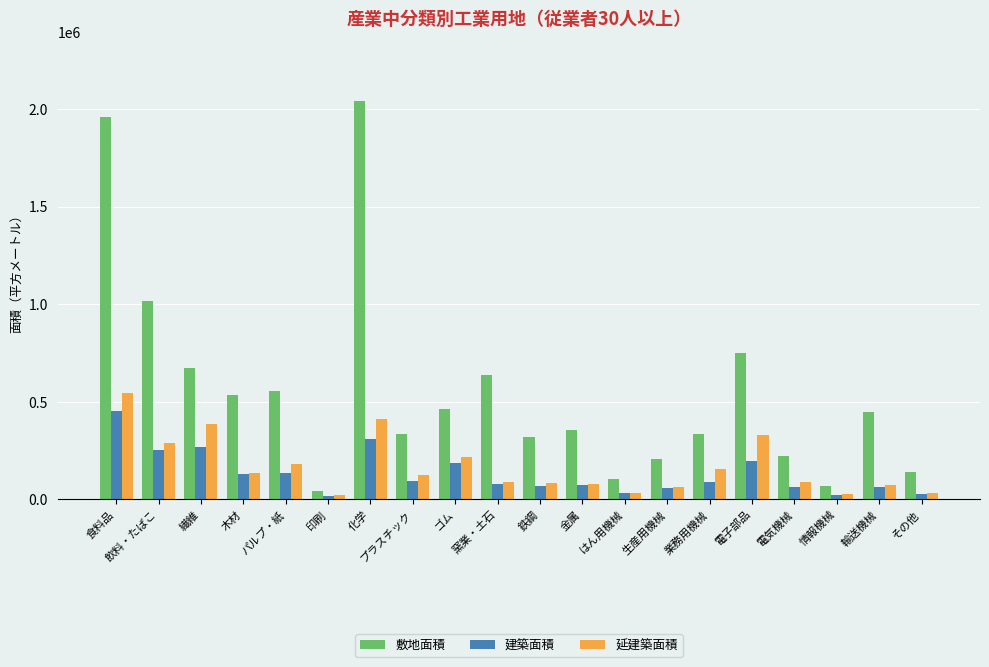

What is the minimum value shown in the chart?

15454